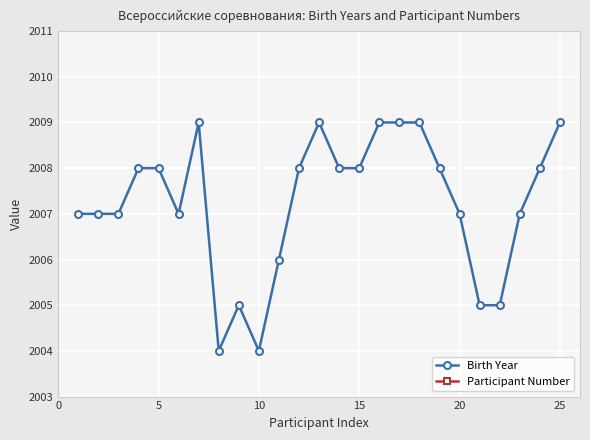

True or false: Birth Year has a value of 2854 at 5.

False